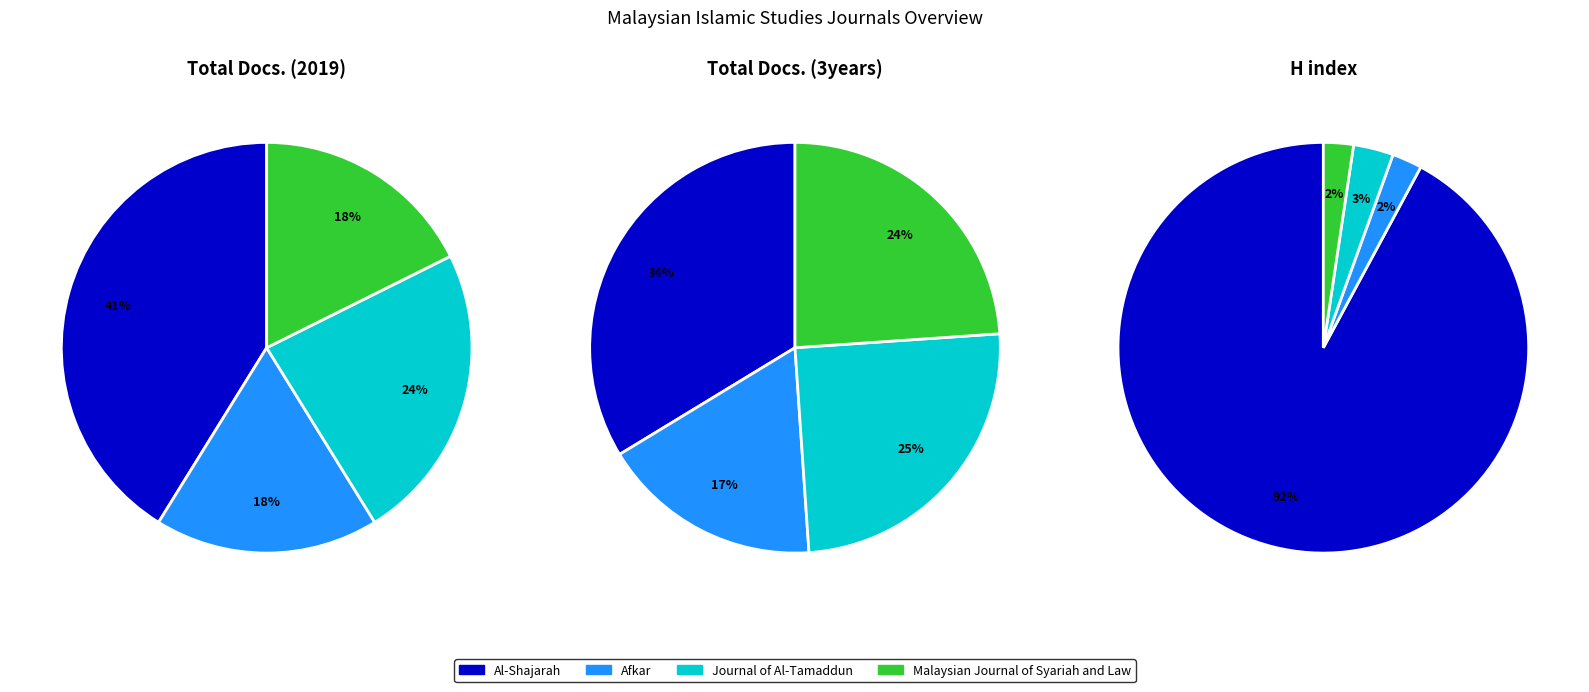

To the nearest percent, what is the average slice percentage?

25%